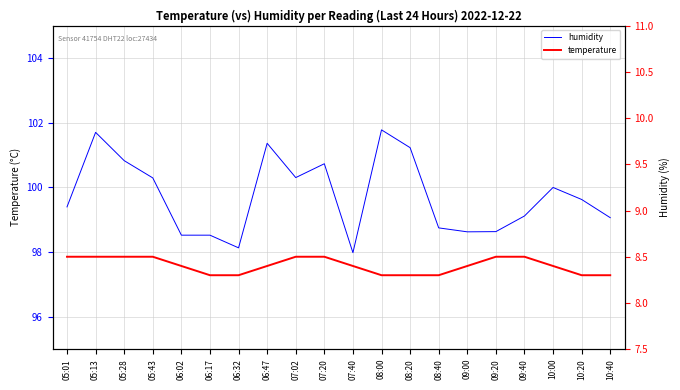

Reading right to left, list all the values displayed in this chart.

humidity: 99.1	99.6	100.0	99.1	98.6	98.6	98.7	101.2	101.8	98.0	100.7	100.3	101.4	98.1	98.5	98.5	100.3	100.8	101.7	99.4
temperature: 8.3	8.3	8.4	8.5	8.5	8.4	8.3	8.3	8.3	8.4	8.5	8.5	8.4	8.3	8.3	8.4	8.5	8.5	8.5	8.5